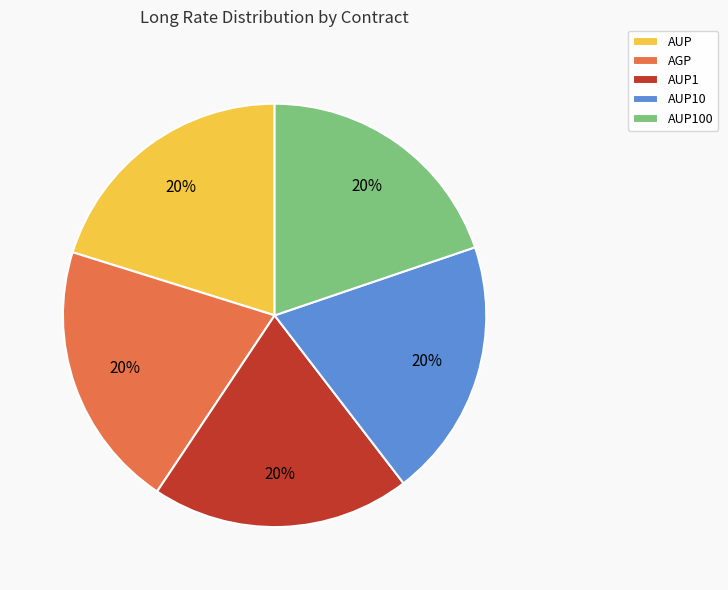

Is the sum of AUP1 and AGP greater than half?

No